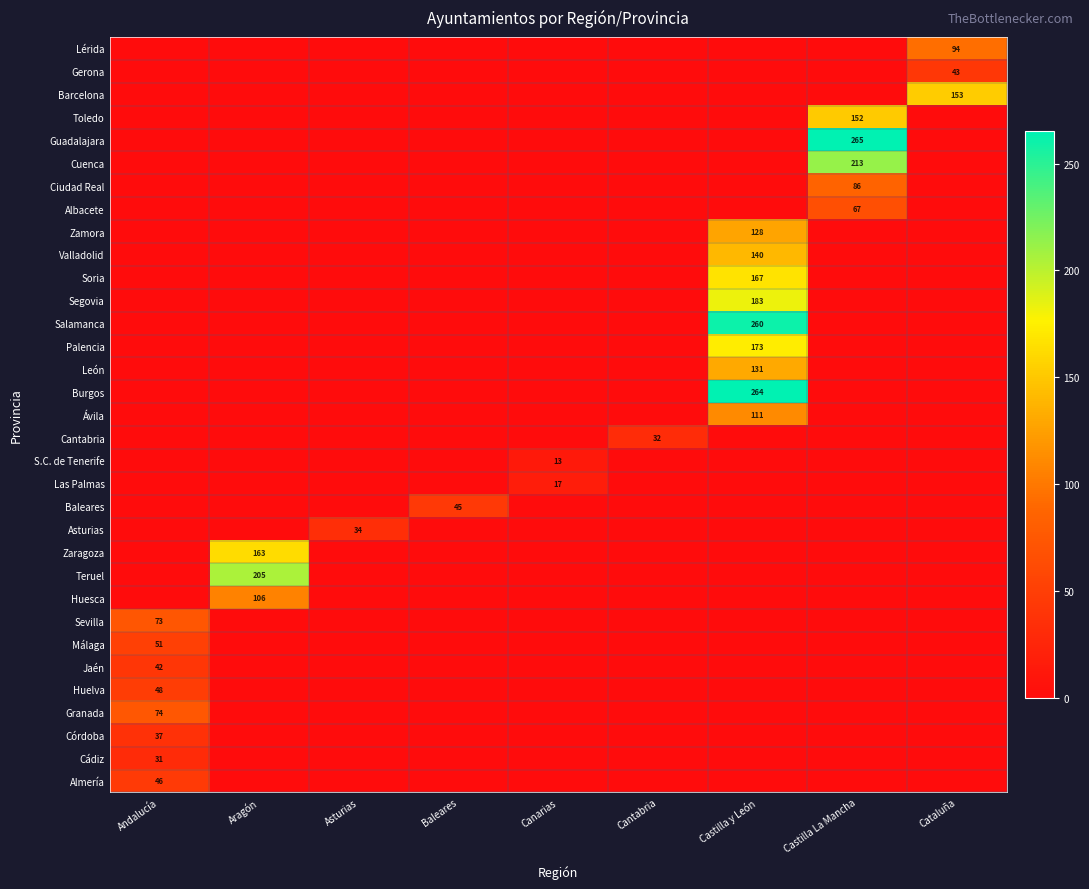

The Teruel series shows 0 at Baleares. True or false?

True